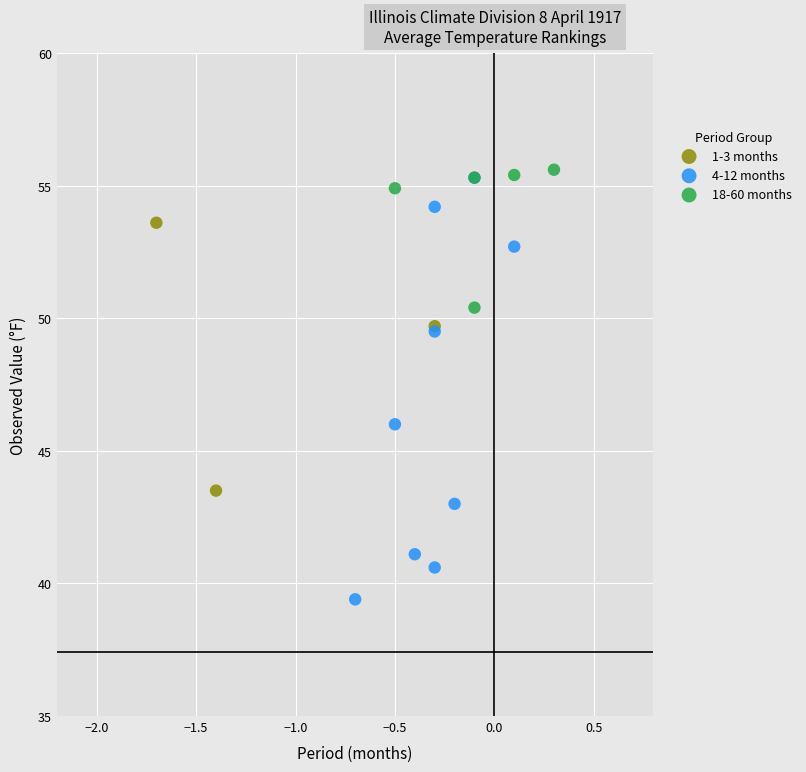

What are all the series names shown in the legend?

1-3 months, 4-12 months, 18-60 months